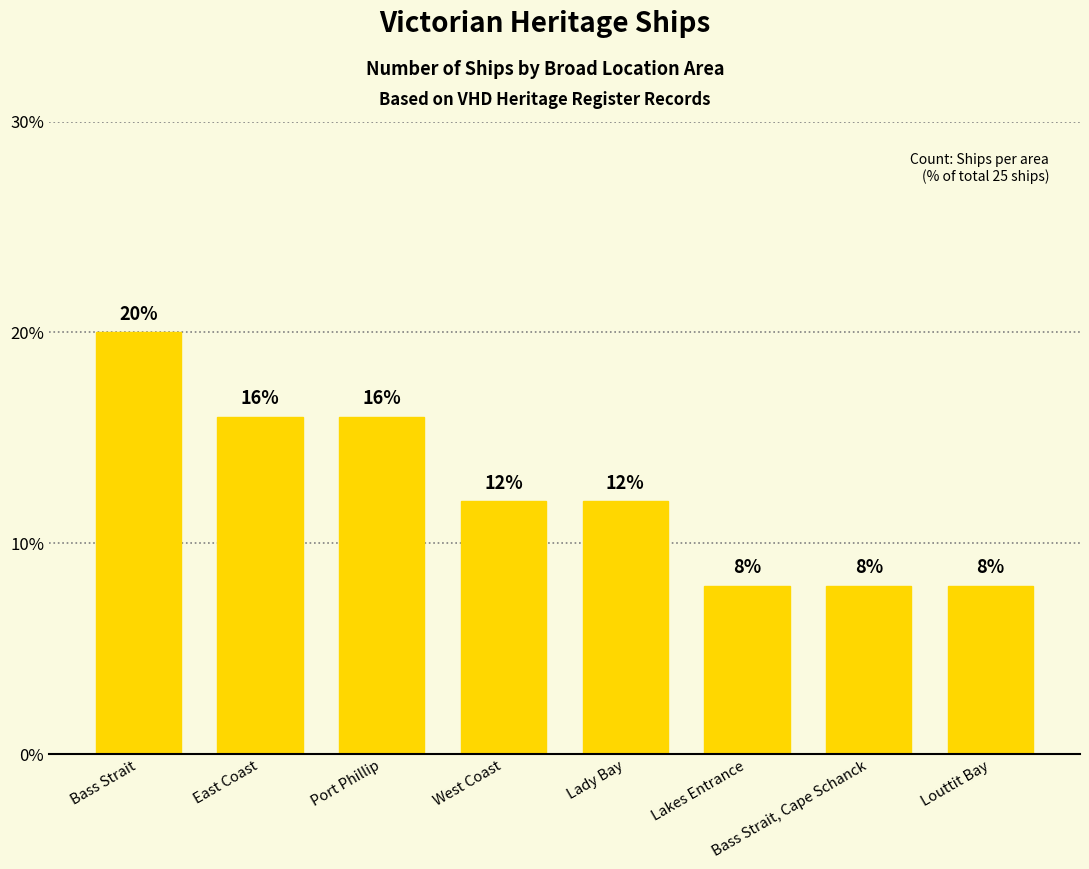

Where does the data first go above 12?

Bass Strait